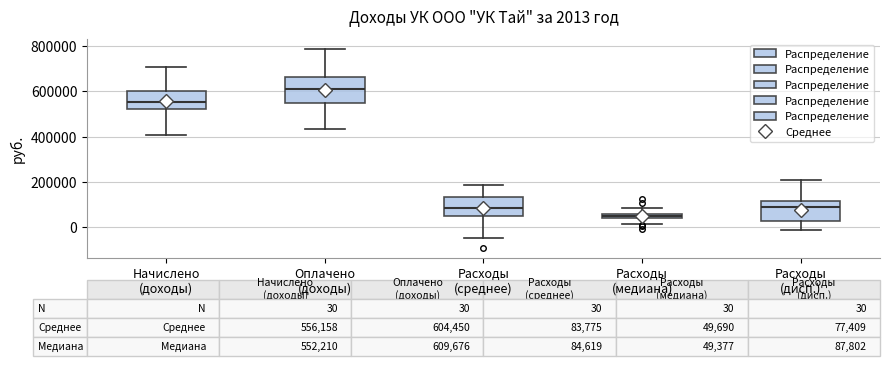

Which box has the lowest median line?

Расходы (медиана)